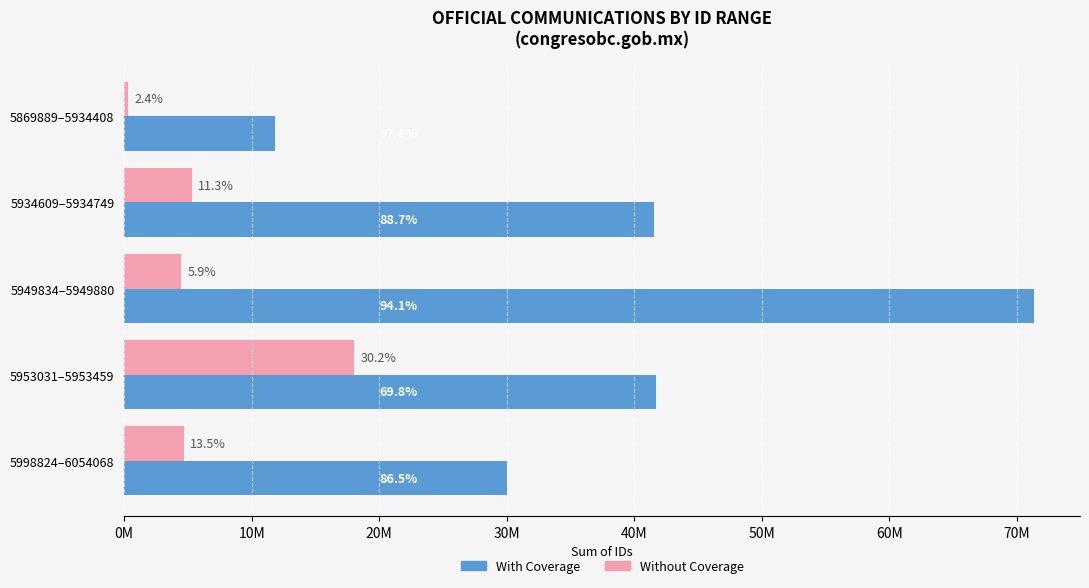

What is the difference between the maximum and minimum values in the Without Coverage series?

17741004